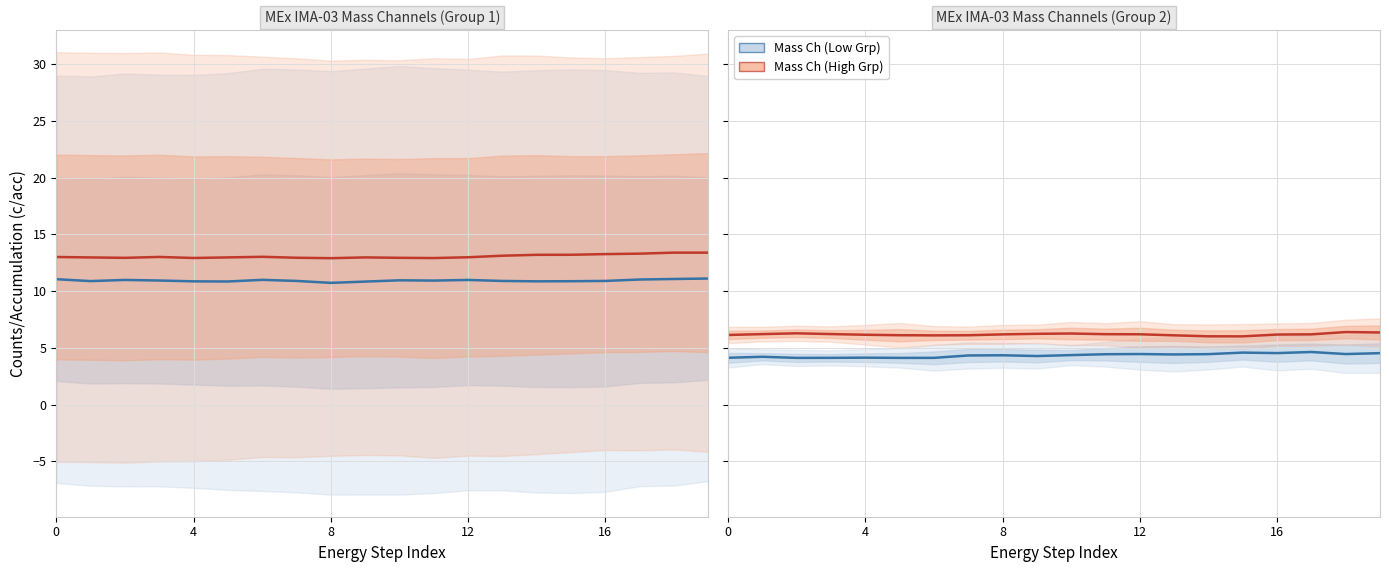

Reading left to right, extract all data points from this chart.

Mass Ch (Low Grp): 4.1	4.2	4.1	4.1	4.1	4.1	4.1	4.3	4.4	4.3	4.4	4.4	4.5	4.4	4.5	4.6	4.5	4.6	4.5	4.5
Mass Ch (High Grp): 6.1	6.2	6.3	6.2	6.2	6.1	6.1	6.1	6.2	6.2	6.3	6.2	6.2	6.1	6.0	6.0	6.2	6.2	6.4	6.4